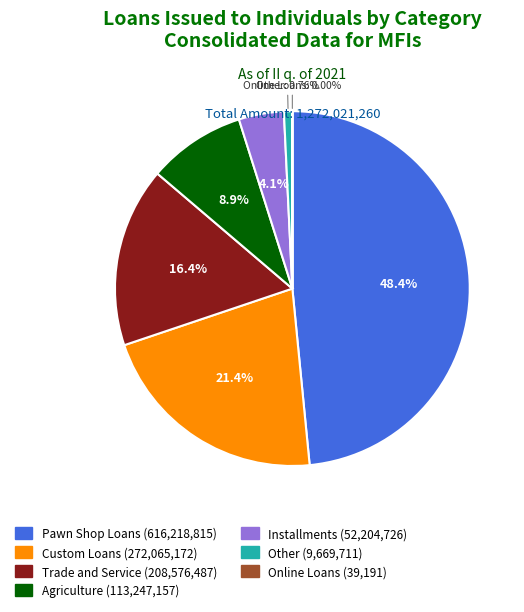

Is there any slice that represents more than half of the pie?

No